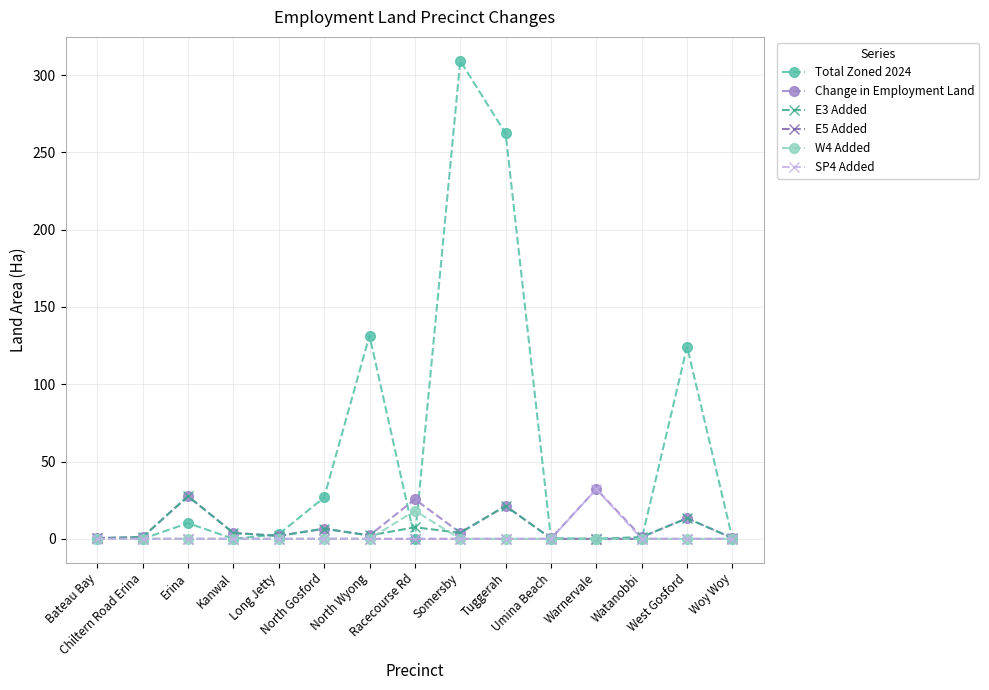

Which series has the largest range (max minus min)?

Total Zoned 2024